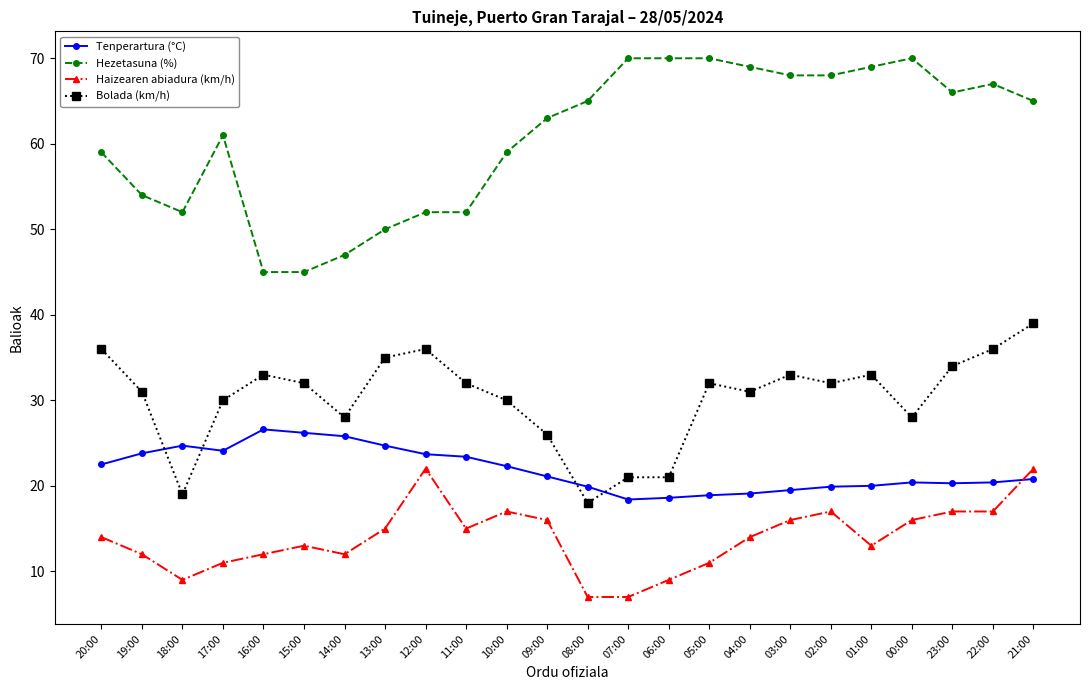

What position from the left is 14:00?

7